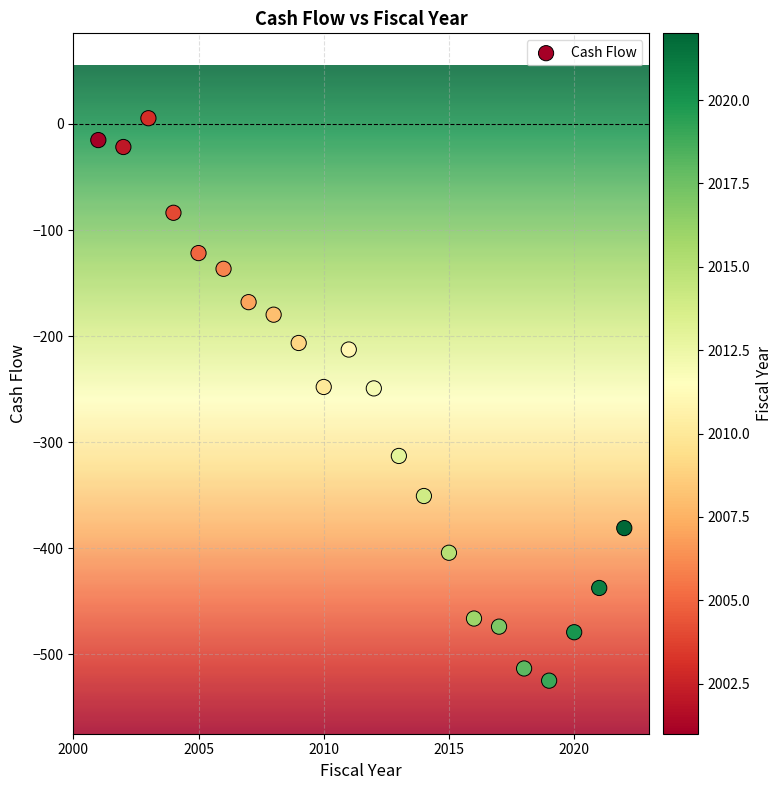

What is the range of Y values (max minus min)?

530.1